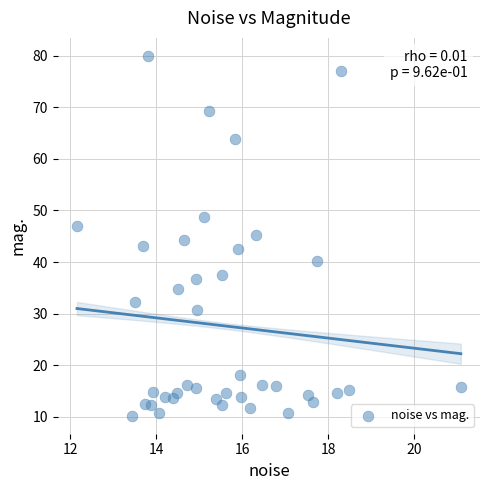

What is the range of X values (max minus min)?

8.9